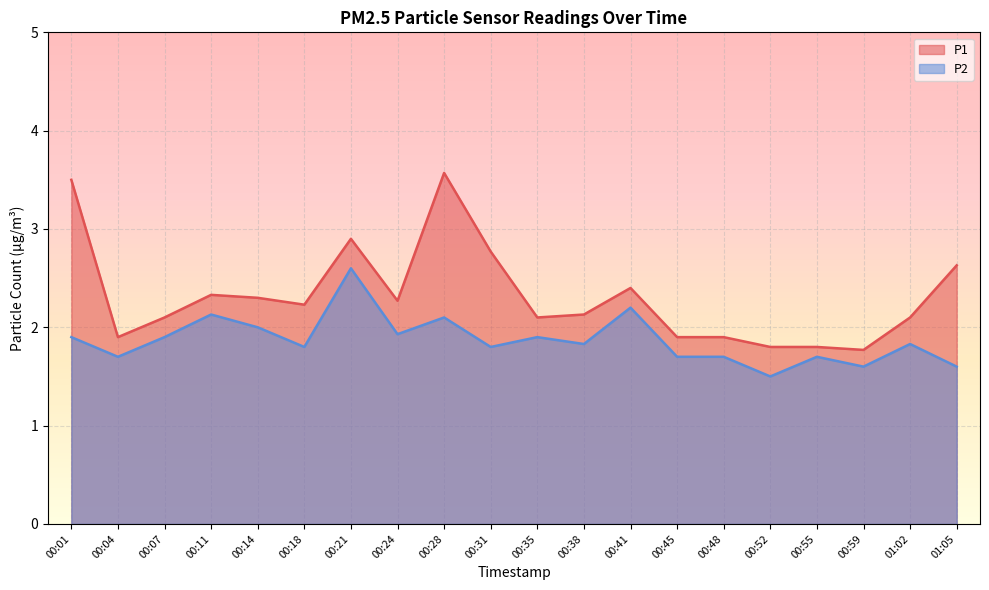

The P1 series shows 1.9 at 00:04. True or false?

True